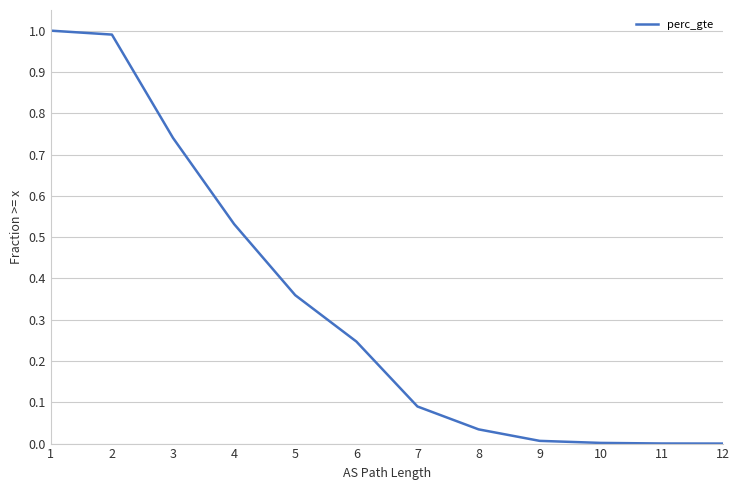

What is the maximum value shown in the chart?

1.0